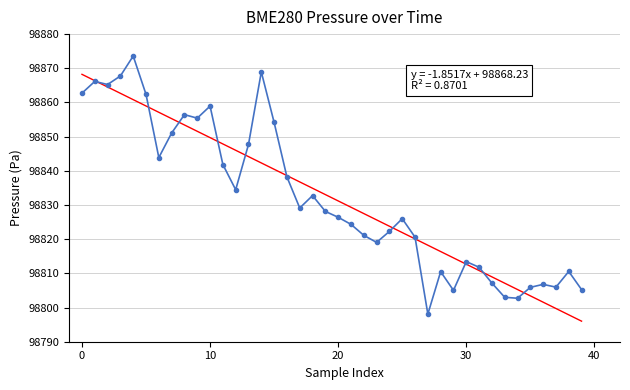

How many values exceed 98828?

20